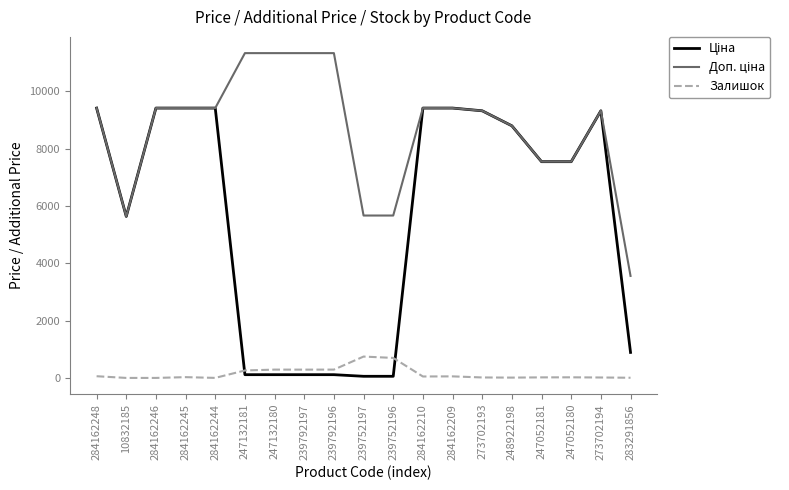

What is the greatest value displayed?

11334.0